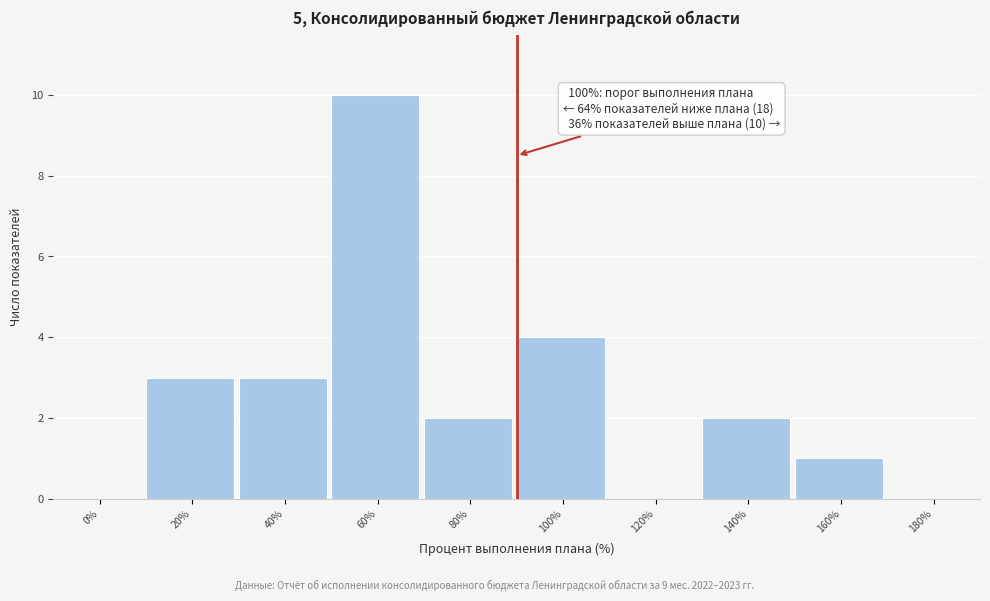

Reading left to right, extract all data points from this chart.

0%=0	20%=3	40%=3	60%=10	80%=2	100%=4	120%=0	140%=2	160%=1	180%=0